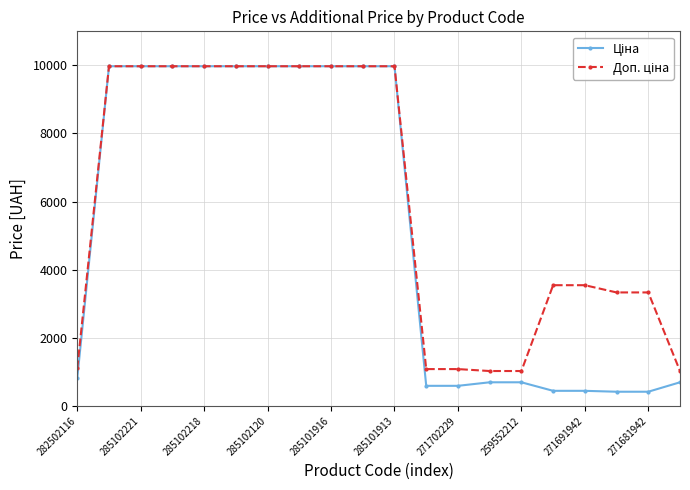

At how many categories does at least one series exceed 8023?

10